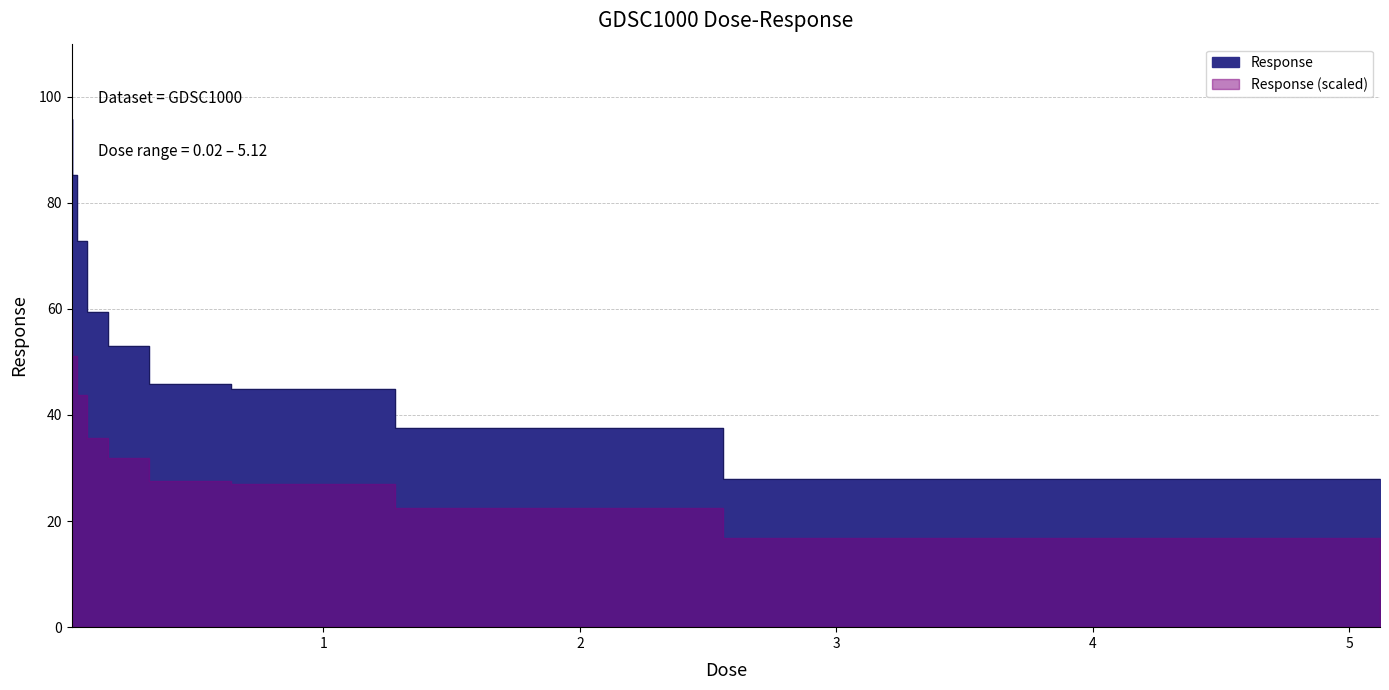

Rank the categories by value from lowest to highest.

5.12, 2.56, 1.28, 0.64, 0.32, 0.16, 0.08, 0.04, 0.02